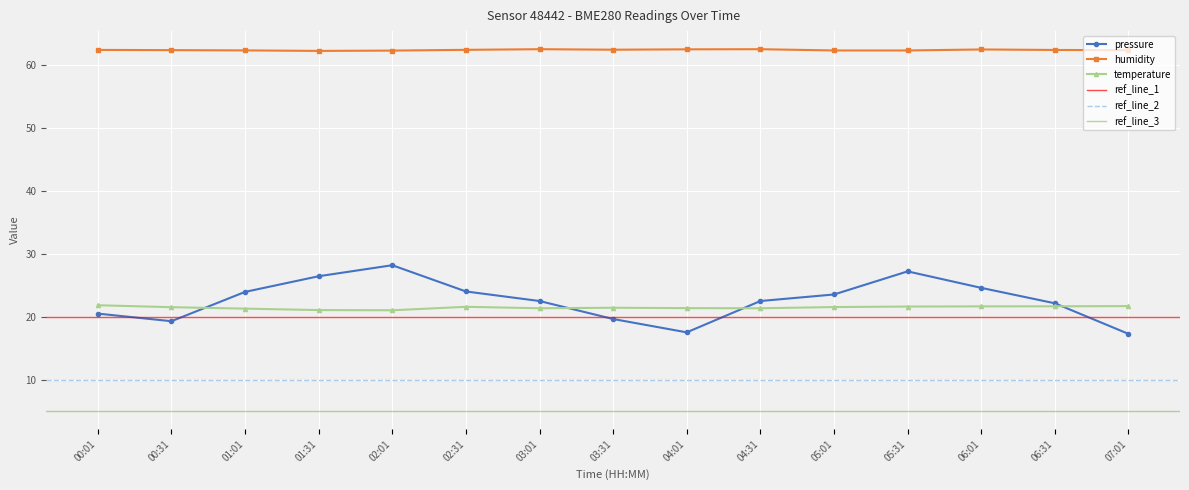

True or false: pressure has a value of 26.4 at 01:31.

True